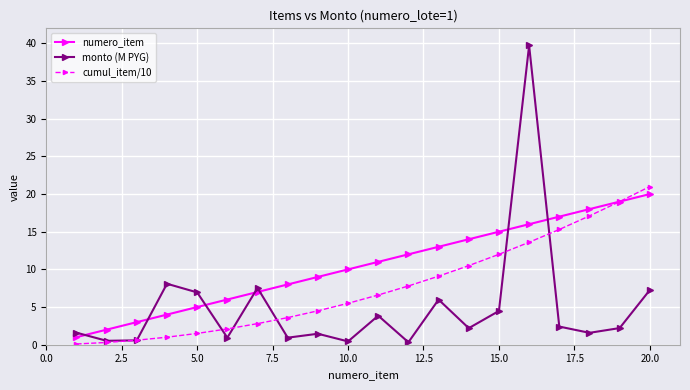

Does the chart have visible grid lines?

Yes